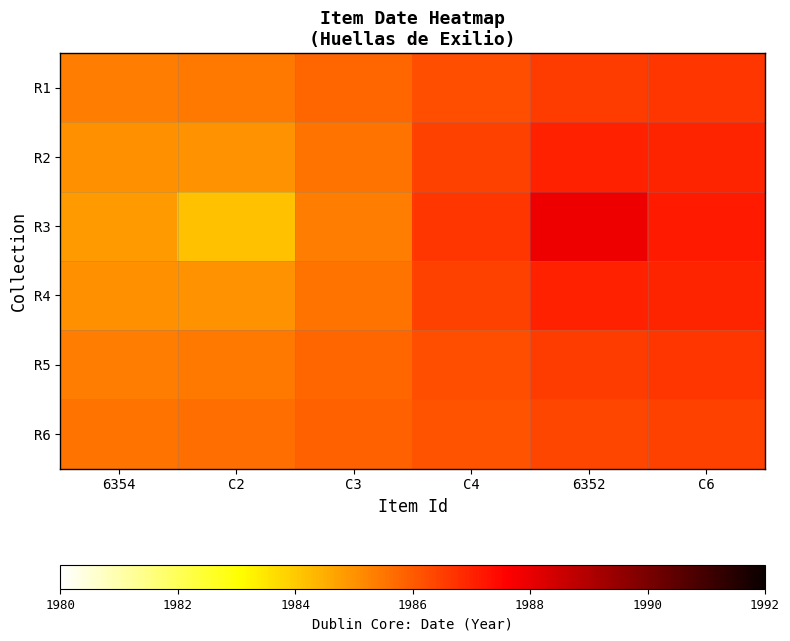

Count the number of data series in this chart.

6